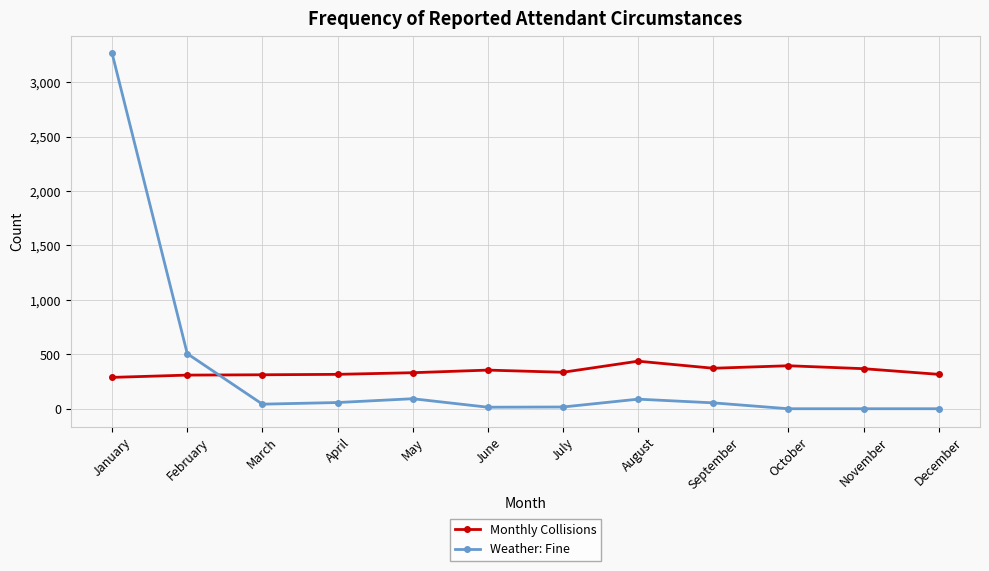

What is the difference between the second highest and second lowest values in the Monthly Collisions series?

86